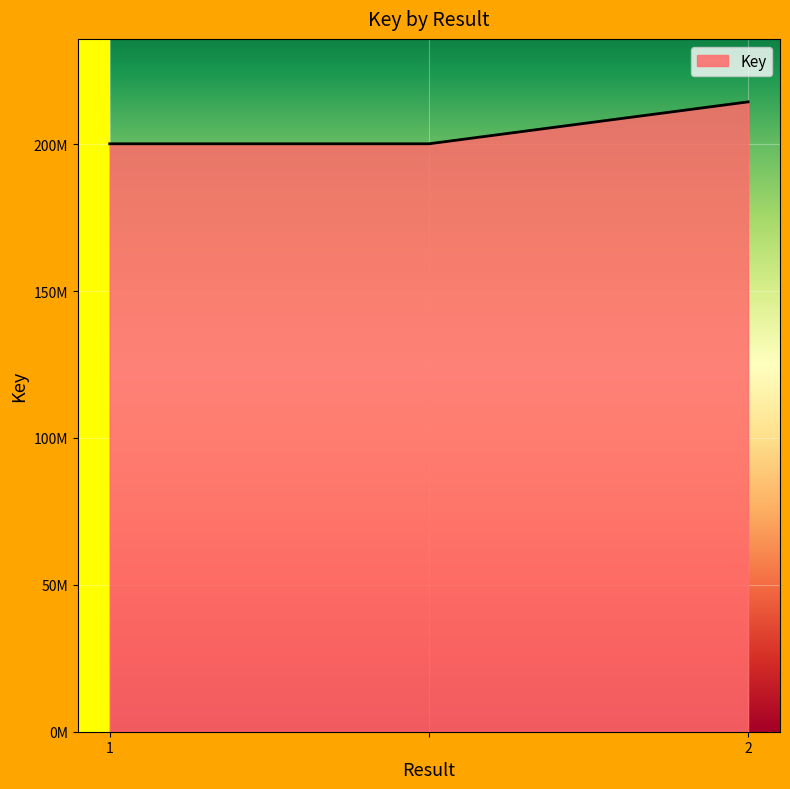

Does the chart have visible grid lines?

Yes